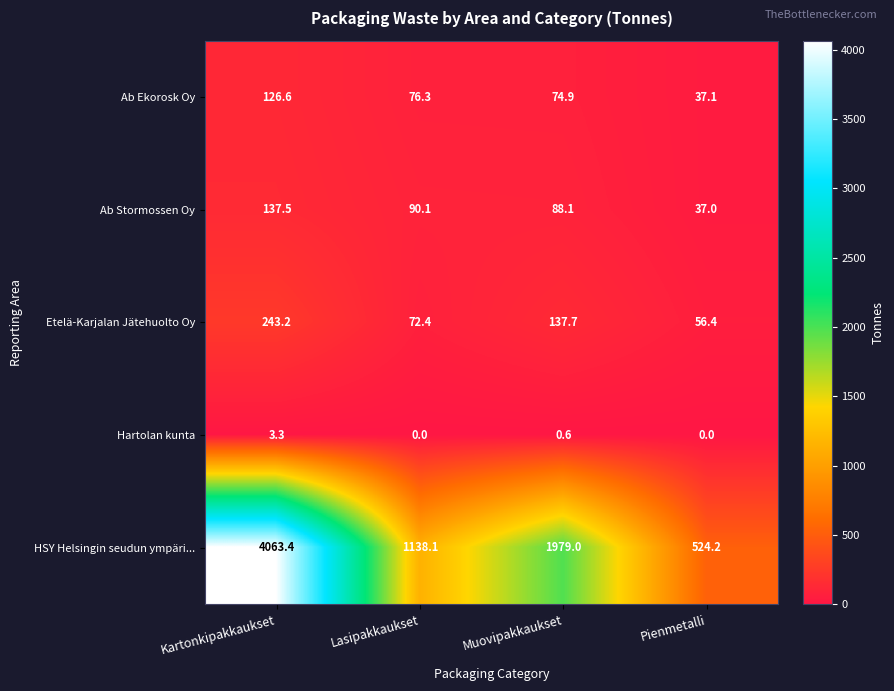

Reading left to right, transcribe all the data shown in this chart.

Ab Ekorosk Oy: Kartonkipakkaukset=126.6	Lasipakkaukset=76.3	Muovipakkaukset=74.9	Pienmetalli=37.1
Ab Stormossen Oy: Kartonkipakkaukset=137.5	Lasipakkaukset=90.1	Muovipakkaukset=88.1	Pienmetalli=37.0
Etelä-Karjalan Jätehuolto Oy: Kartonkipakkaukset=243.2	Lasipakkaukset=72.4	Muovipakkaukset=137.7	Pienmetalli=56.4
Hartolan kunta: Kartonkipakkaukset=3.3	Lasipakkaukset=0.0	Muovipakkaukset=0.6	Pienmetalli=0.0
HSY Helsingin seudun ympäri...: Kartonkipakkaukset=4063.4	Lasipakkaukset=1138.1	Muovipakkaukset=1979.0	Pienmetalli=524.2